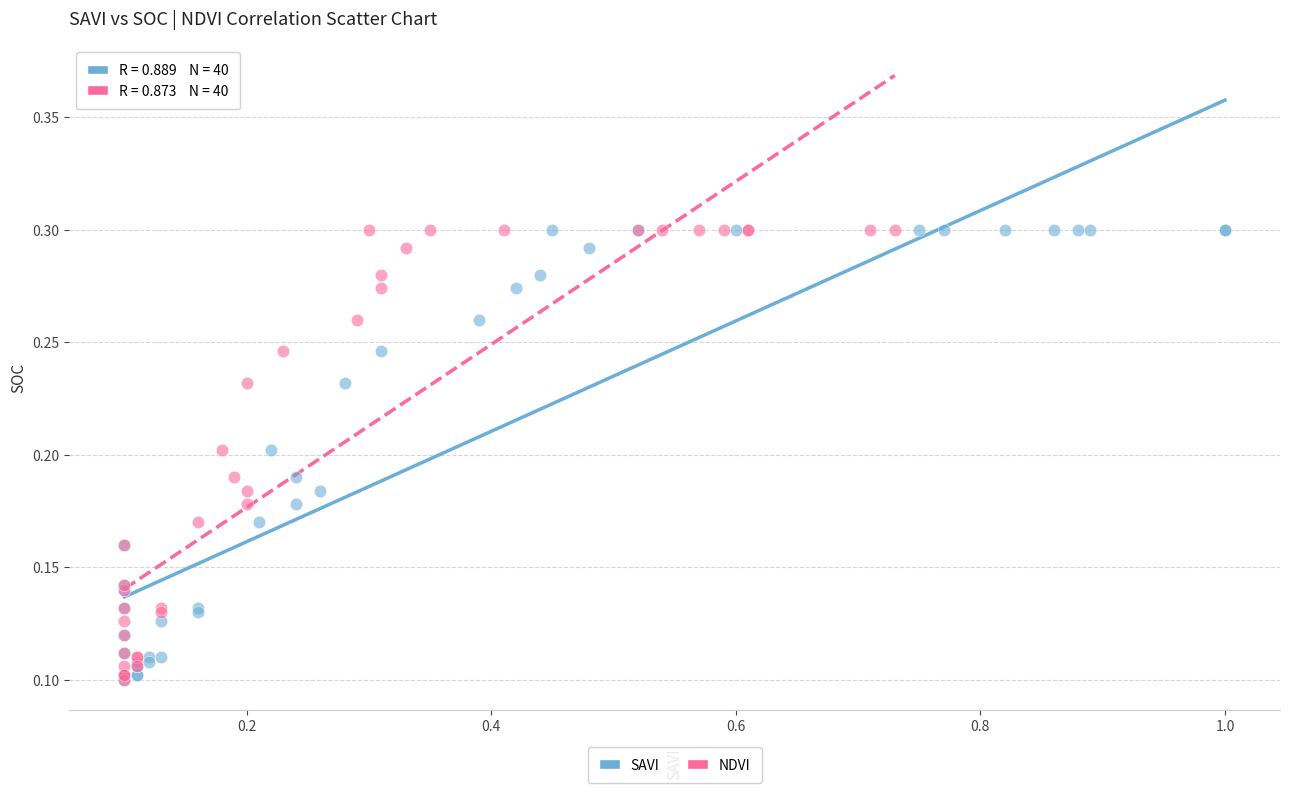

What are all the series names shown in the legend?

SAVI, NDVI